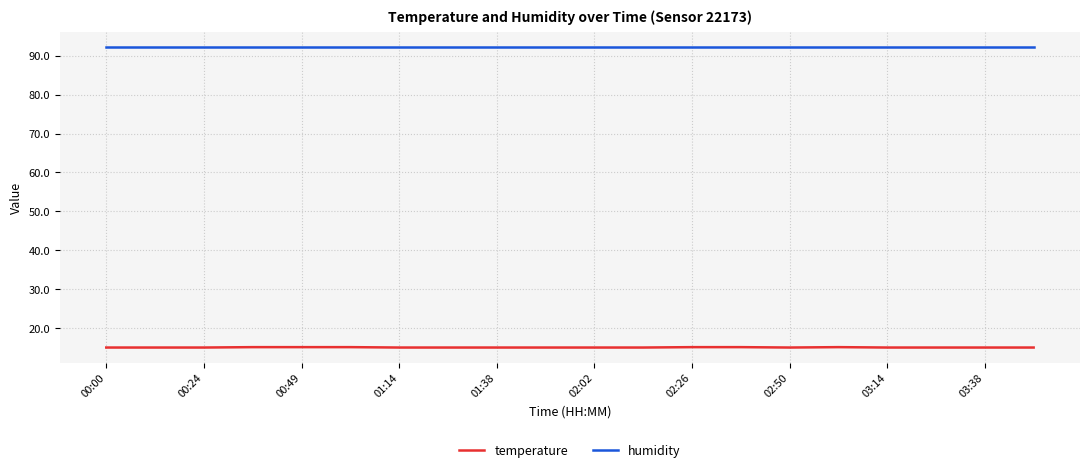

Which series has the largest total across all categories?

humidity